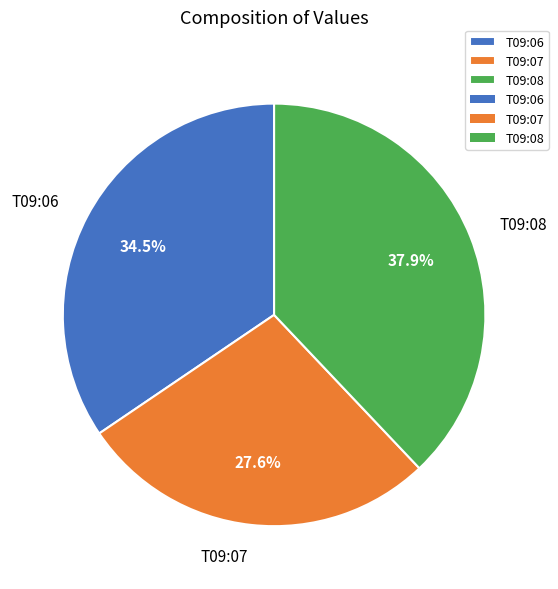

Between T09:07 and T09:06, which is larger?

T09:06